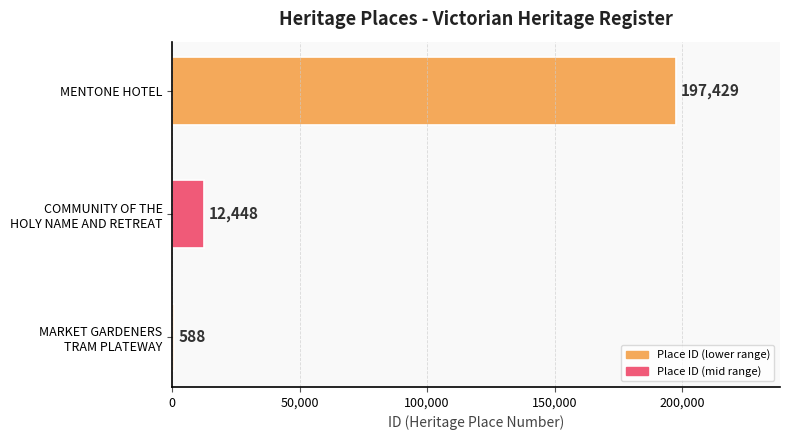

The value at MENTONE HOTEL is 197429. True or false?

True